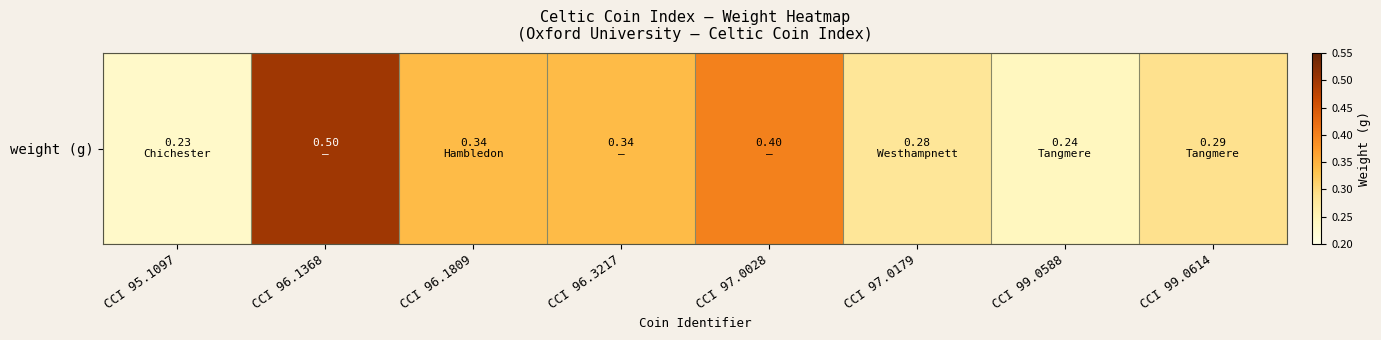

List the labels in order of value, largest first.

CCI 96.1368, CCI 97.0028, CCI 96.1809, CCI 96.3217, CCI 99.0614, CCI 97.0179, CCI 99.0588, CCI 95.1097